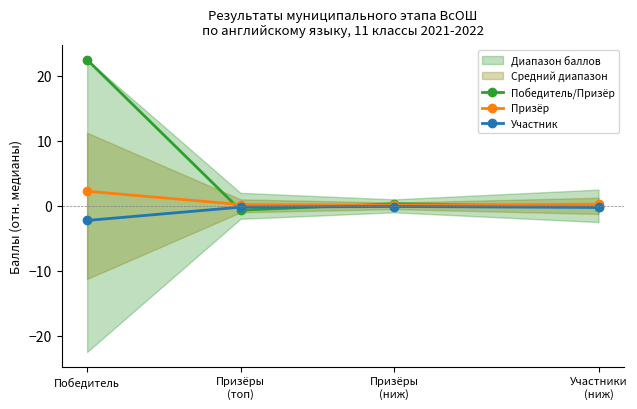

At which category does Победитель/Призёр reach its first local peak?

Призёры
(ниж)